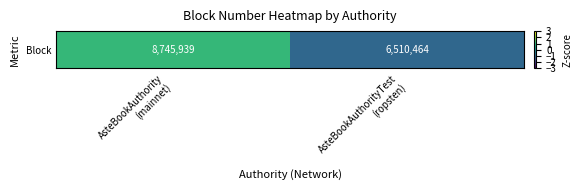

Which has a higher value, AsteBookAuthority
(mainnet) or AsteBookAuthorityTest
(ropsten)?

AsteBookAuthority
(mainnet)